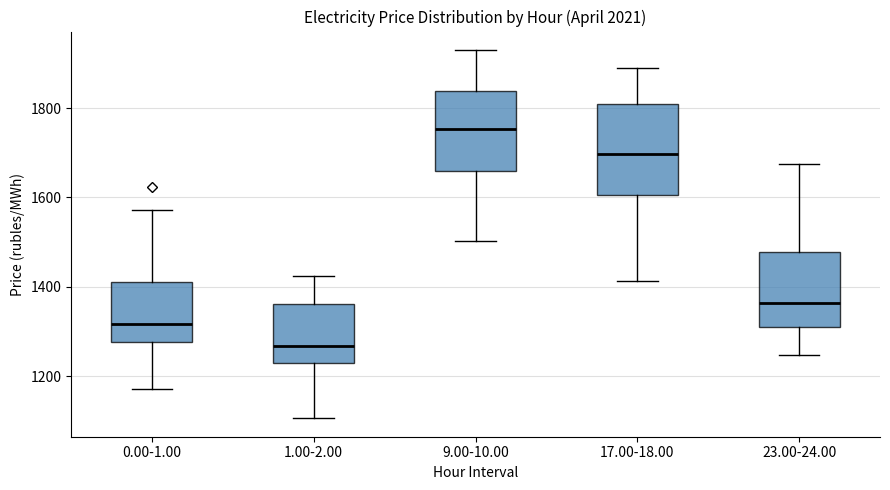

Which box has the highest median line?

9.00-10.00